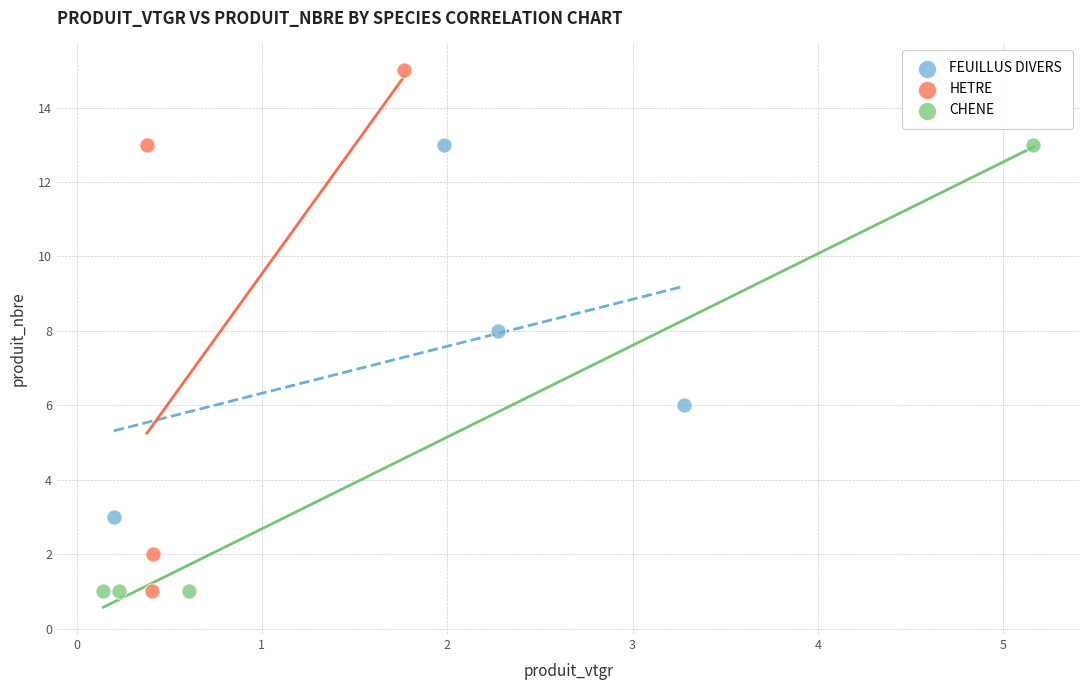

Which series has the largest Y range (max minus min)?

HETRE